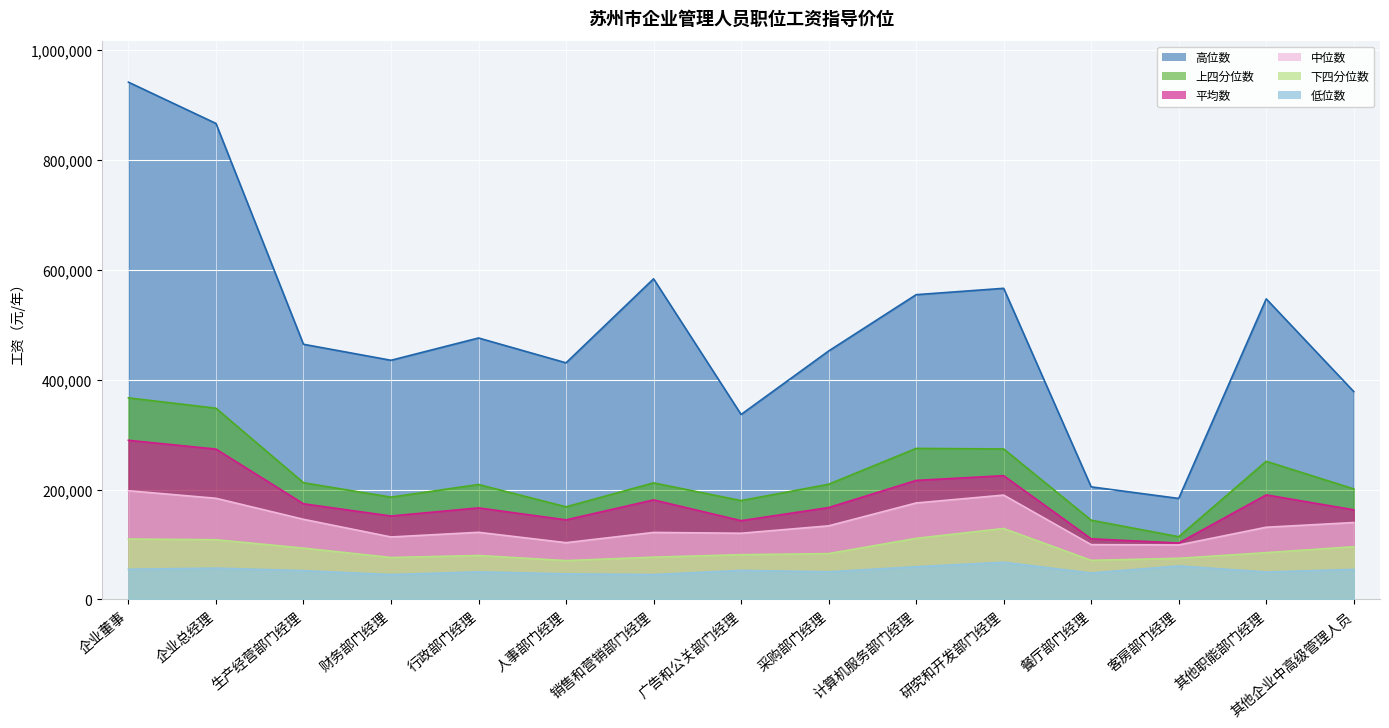

How many series are shown in this chart?

6